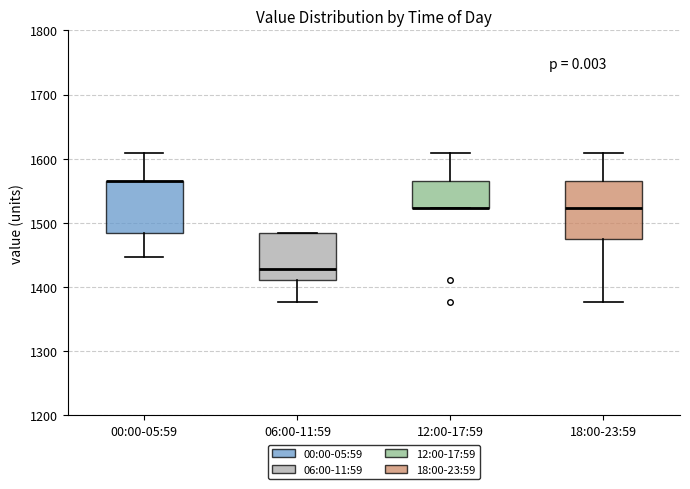

Reading left to right, transcribe this box plot: for each box, give where its median line is, the range the box spans, and where its two whiskers end, as read against the y-axis. The values are not printed on the chart, so give them approximately, as read against the axis.

00:00-05:59: median 1570 (drawn on the box's upper edge), box 1480 to 1570, whiskers 1450 to 1610
06:00-11:59: median 1430, box 1410 to 1480, whiskers 1380 to 1480
12:00-17:59: median 1520 (drawn on the box's lower edge), box 1520 to 1570, whiskers 1520 to 1610
18:00-23:59: median 1520, box 1470 to 1570, whiskers 1380 to 1610